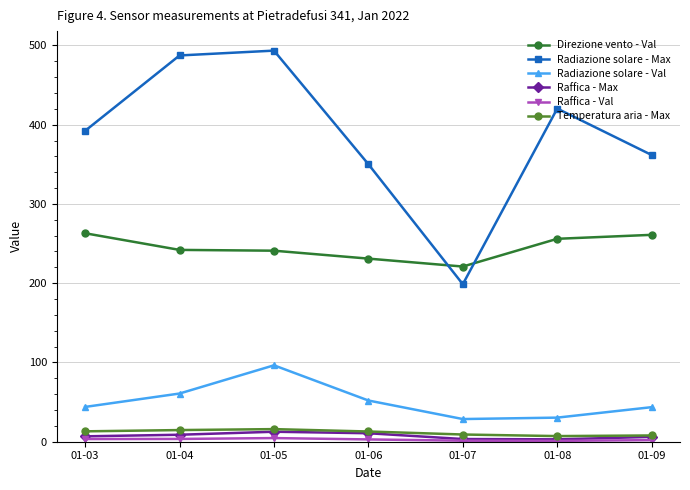

What is the sum of all Radiazione solare - Max values?

2703.7